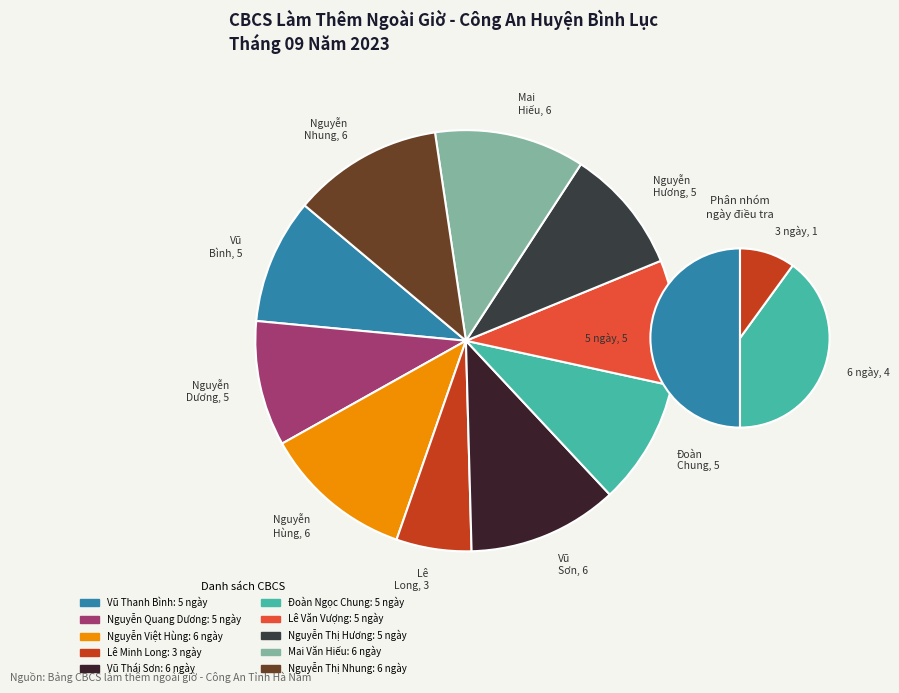

To the nearest percent, what is the difference between the largest and smallest slice percentages?

6%